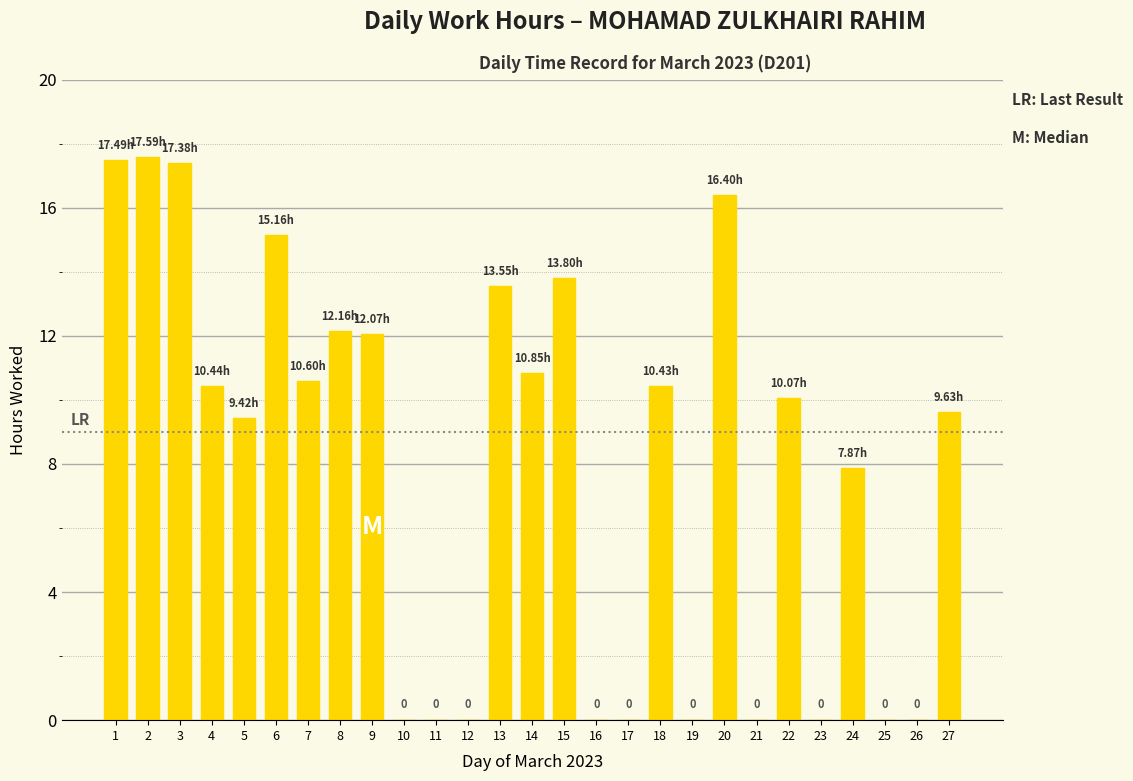

What is the sum of the values at 13 and 11?

13.6